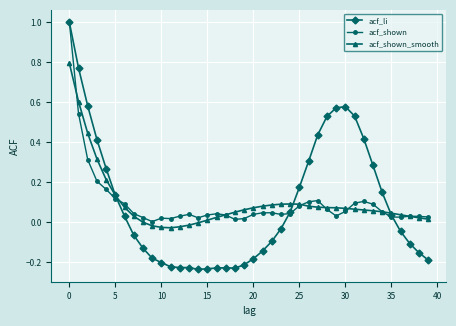

Which series has the widest spread of values?

acf_li